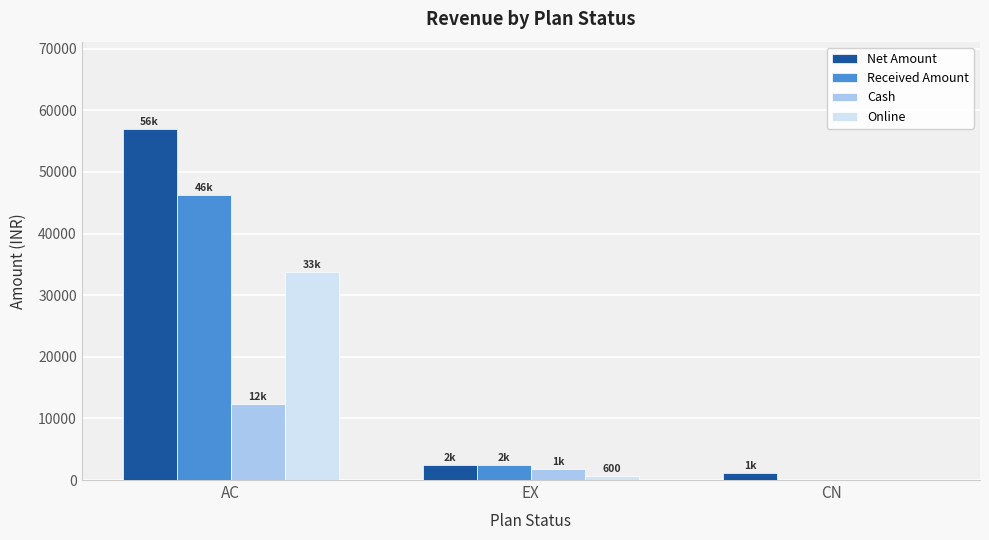

Are the bars horizontal?

No